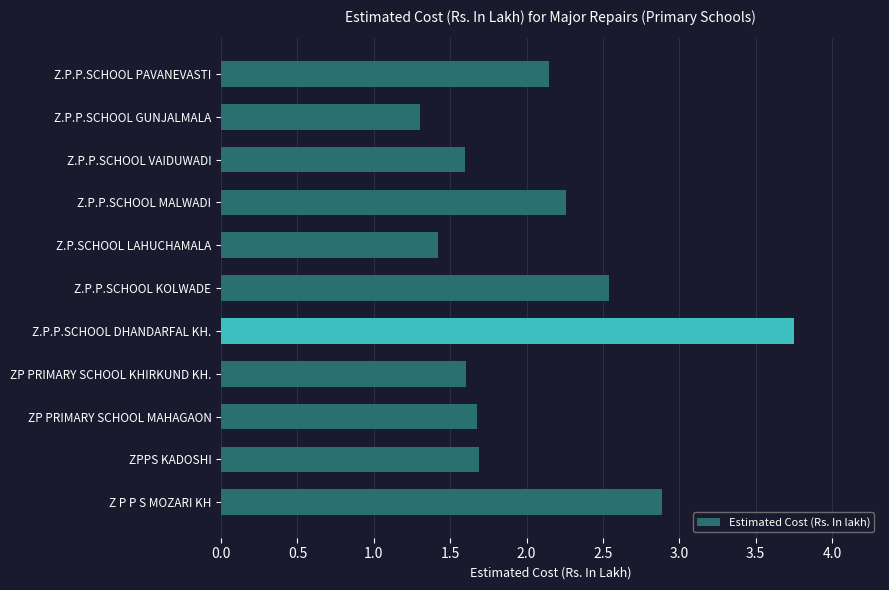

Where is the data nearest to the value 2?

Z.P.P.SCHOOL PAVANEVASTI